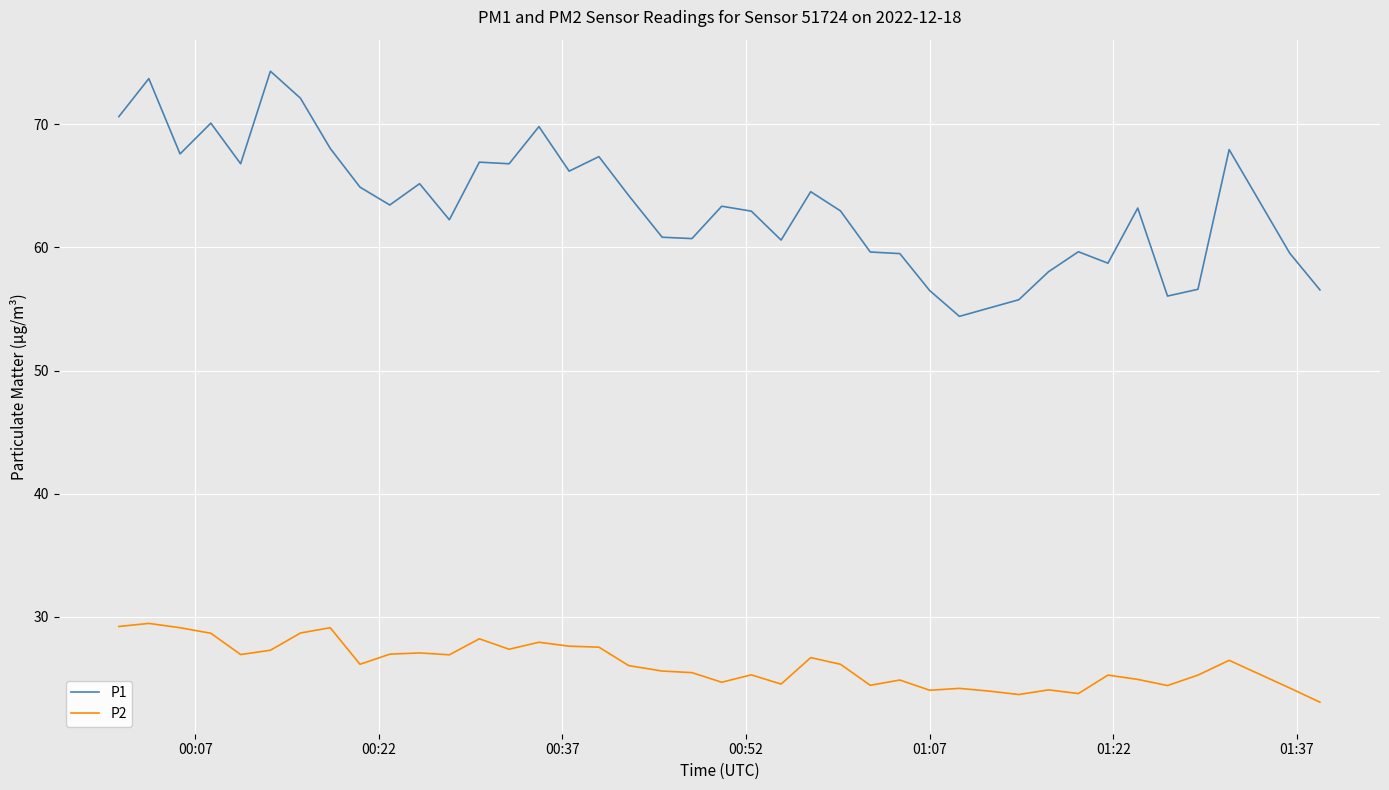

Rank the series by their maximum value, from highest to lowest.

P1, P2